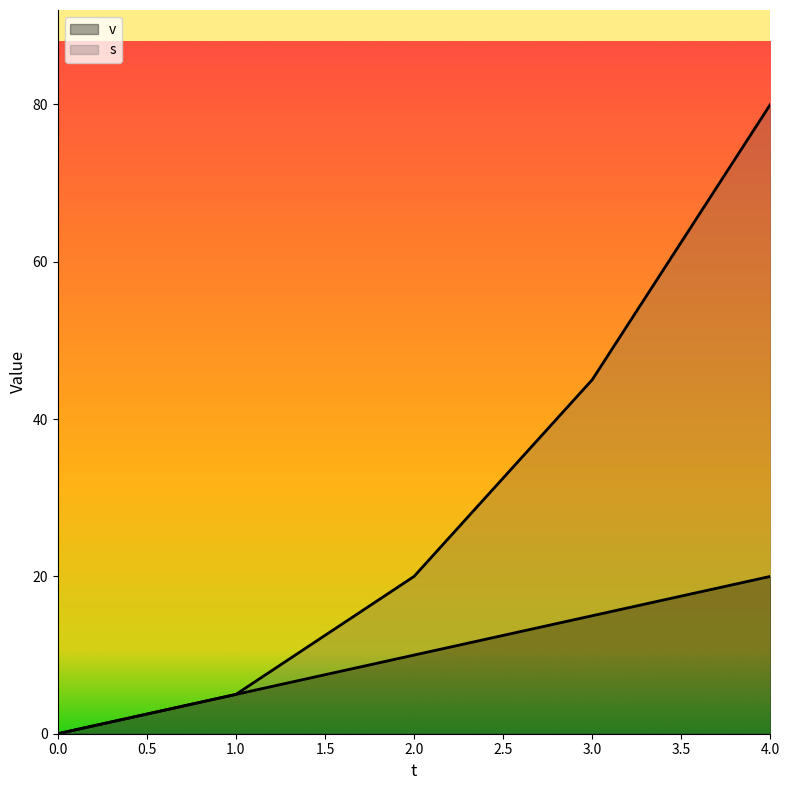

How many lines are shown in the chart?

2